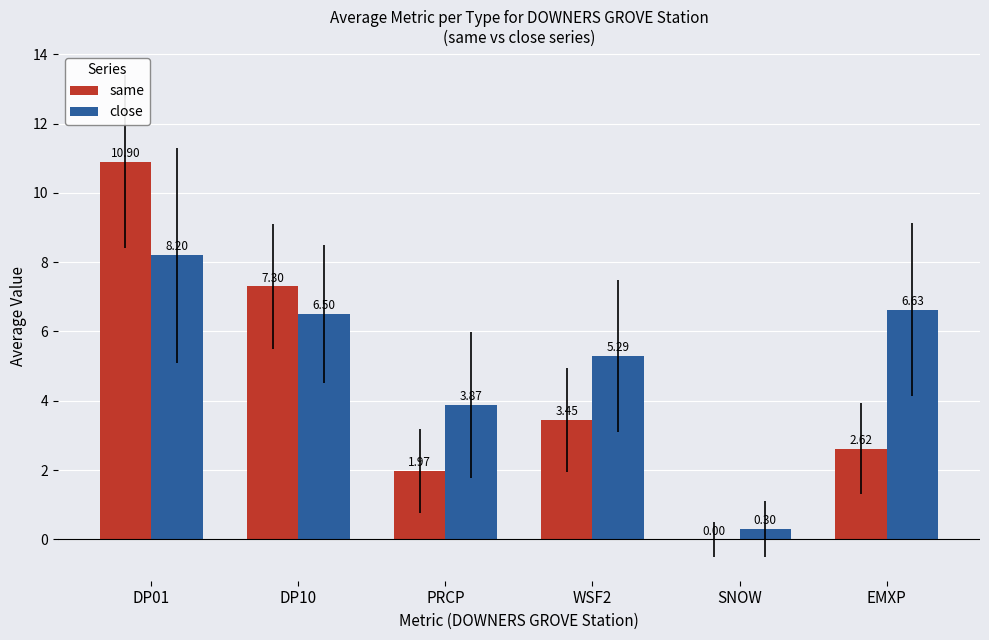

How many groups of bars are there?

6